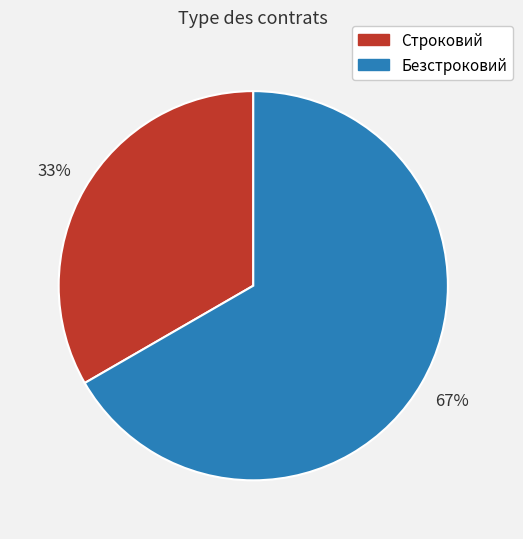

How many slices are in this pie chart?

2